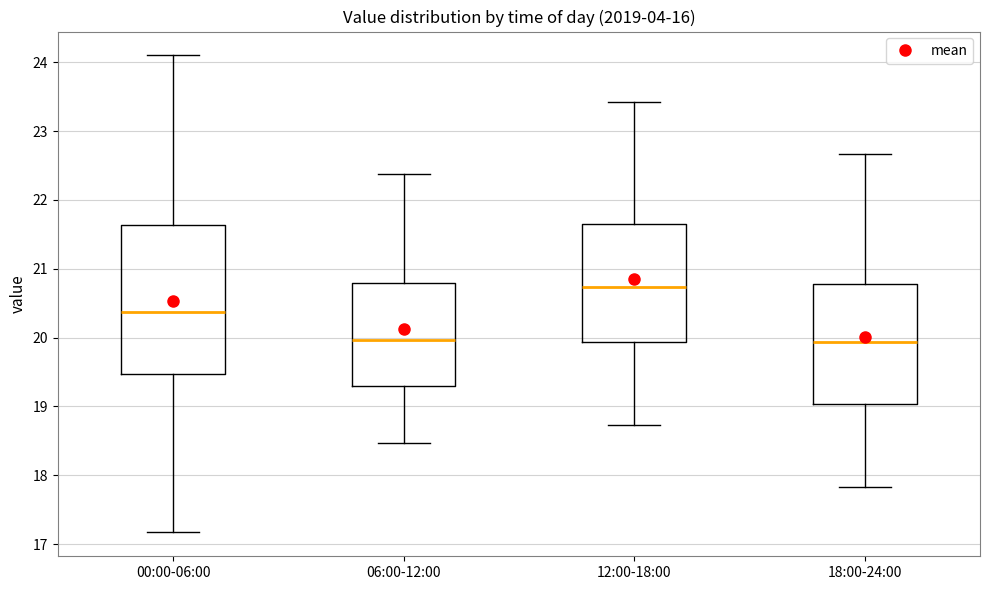

Where is the lower edge of the box for 00:00-06:00 on the y-axis? The values are not printed on the chart, so give them approximately, as read against the axis.

19.5